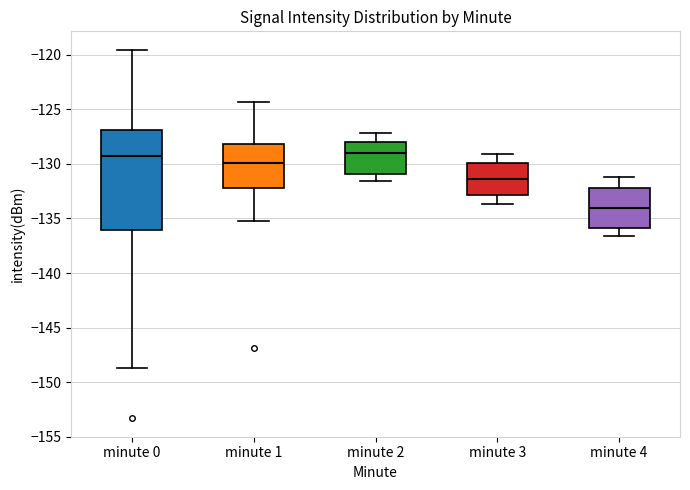

Which box is the tallest, from its lower edge to its upper edge?

minute 0